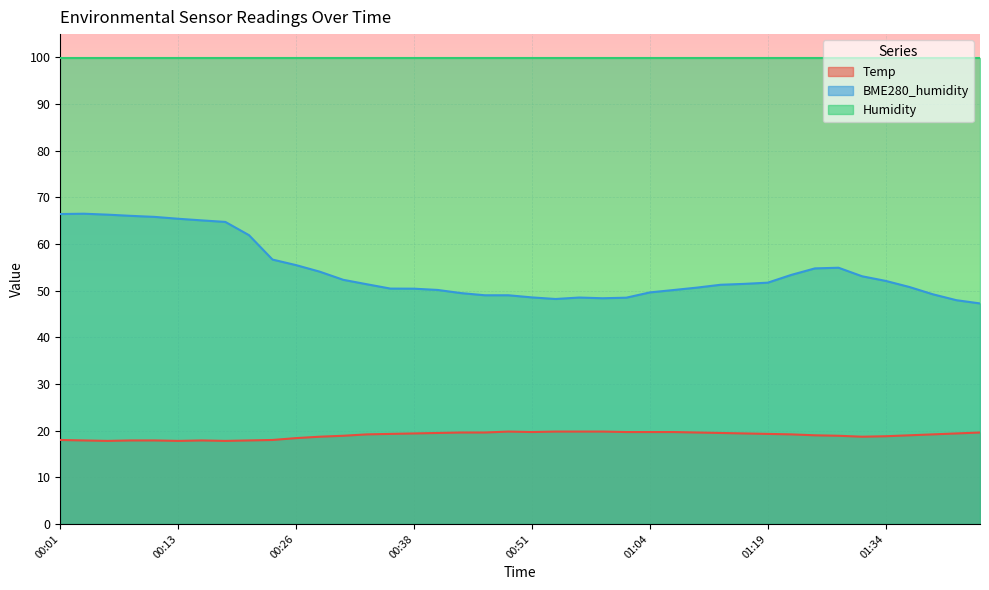

What is the highest value of the BME280_humidity series?

66.5